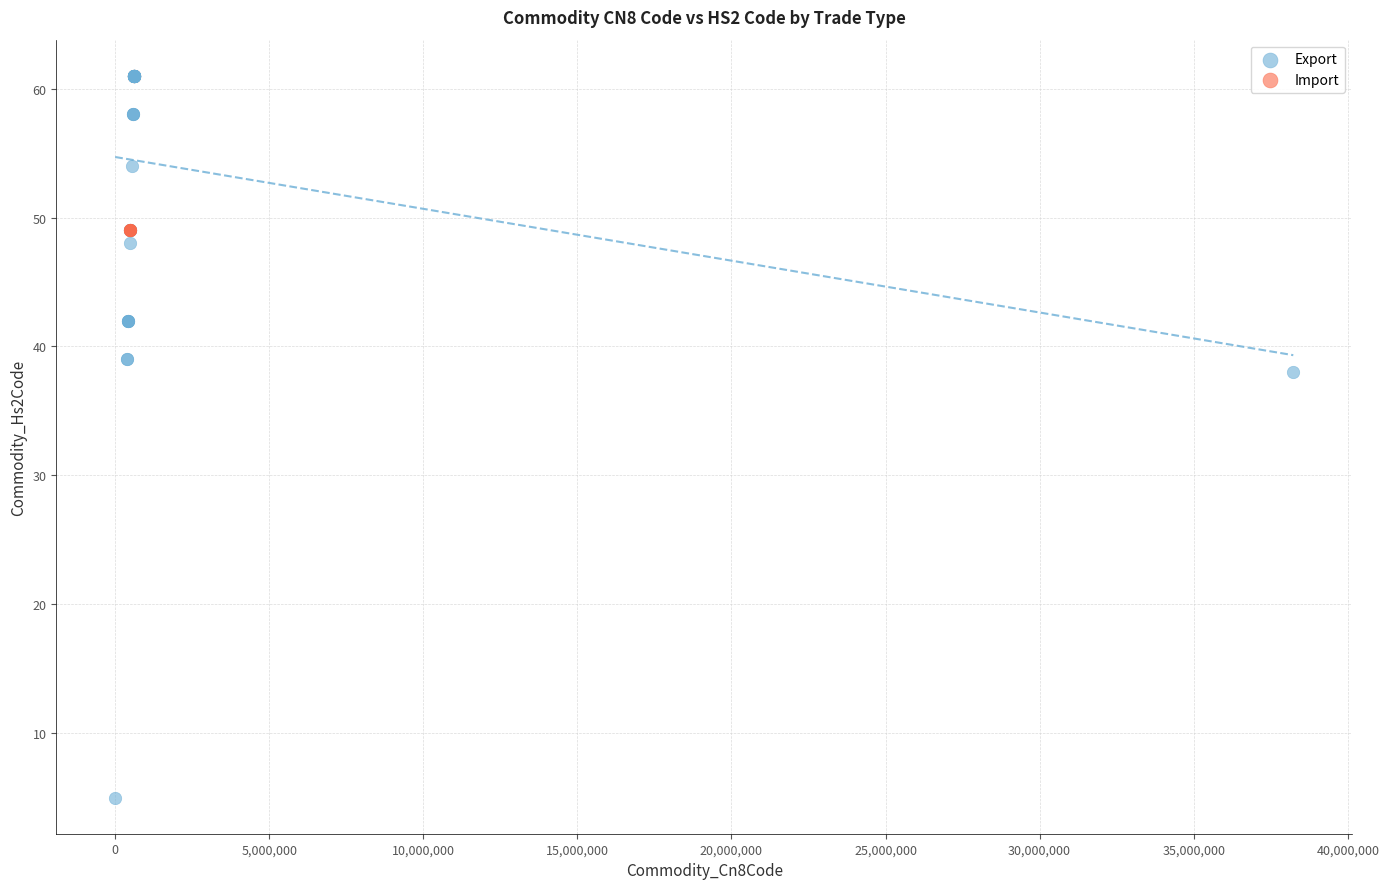

Which series reaches the maximum Y coordinate?

Export